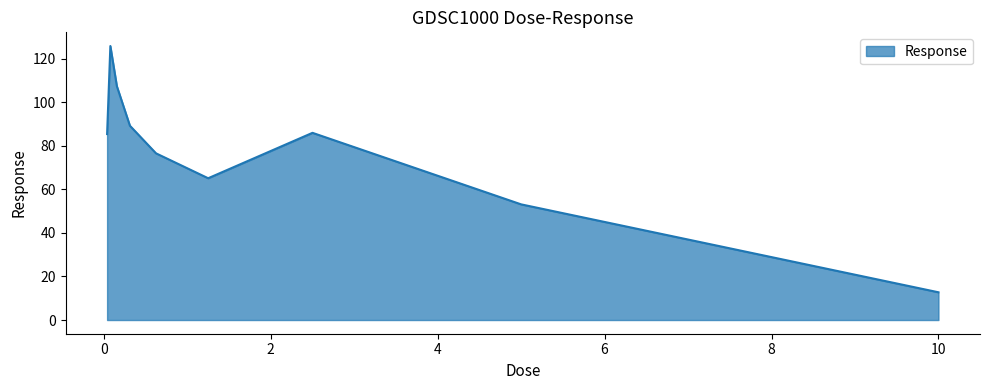

How many lines are shown in the chart?

1